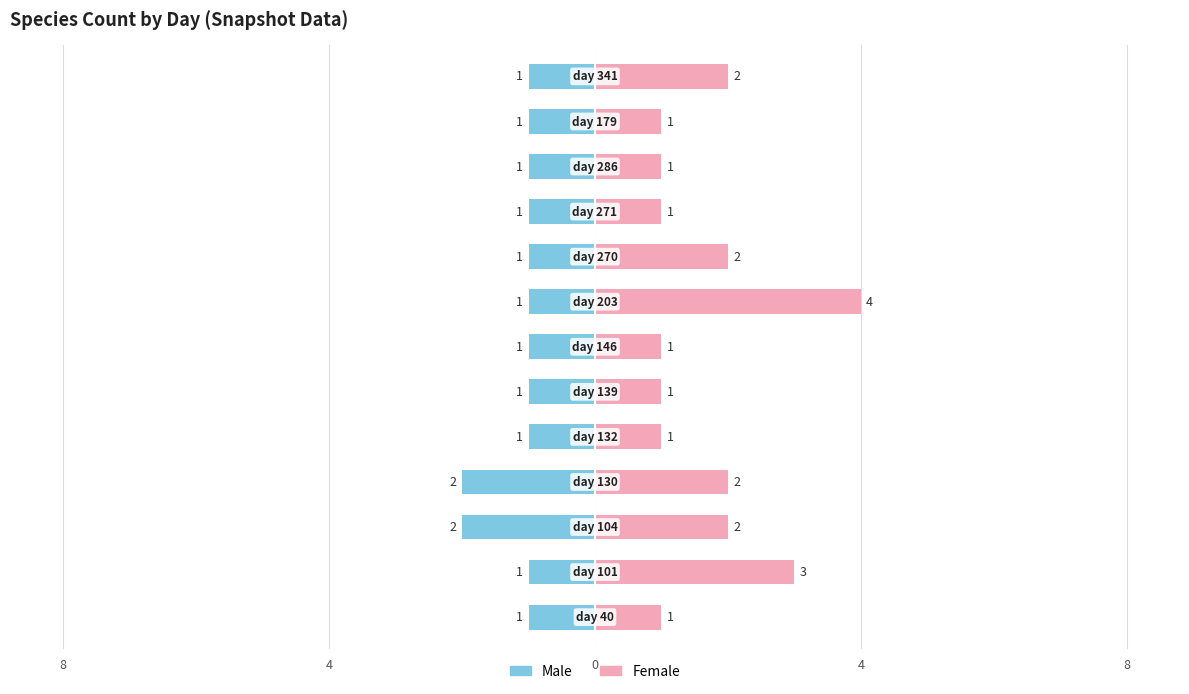

Reading left to right, list all the values displayed in this chart.

Male: -1	-1	-2	-2	-1	-1	-1	-1	-1	-1	-1	-1	-1
Female: 1	3	2	2	1	1	1	4	2	1	1	1	2